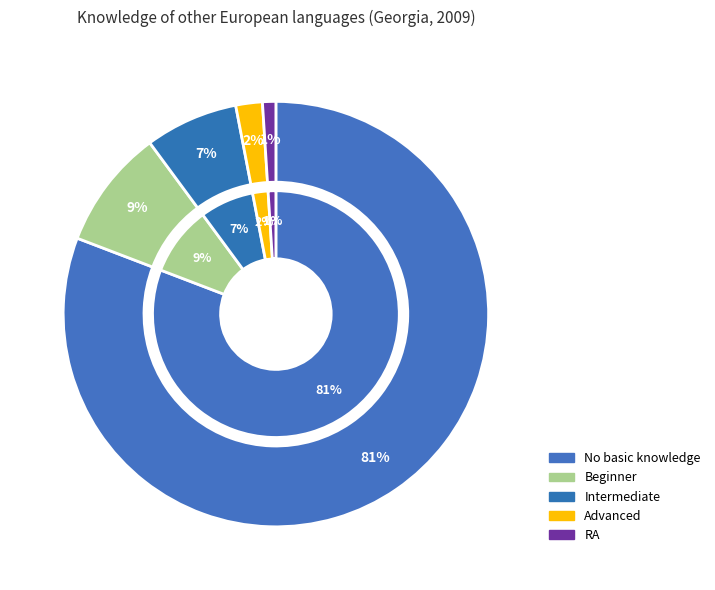

What is the largest slice in the pie chart?

No basic knowledge